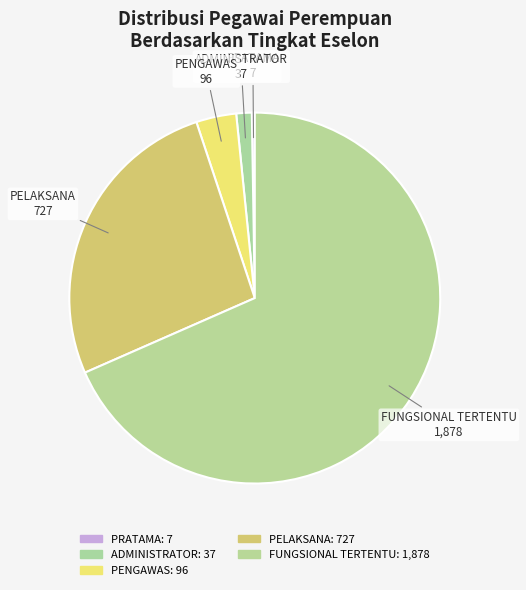

Is it true that FUNGSIONAL TERTENTU is 68% of the pie?

True